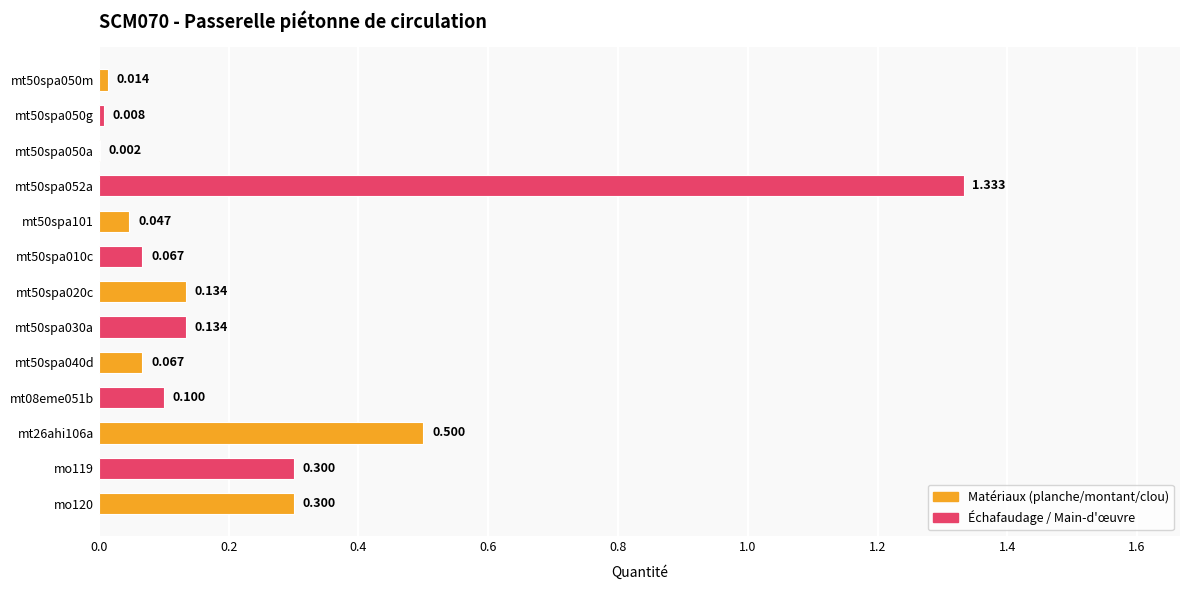

What is the difference between the maximum and second lowest values?

1.3